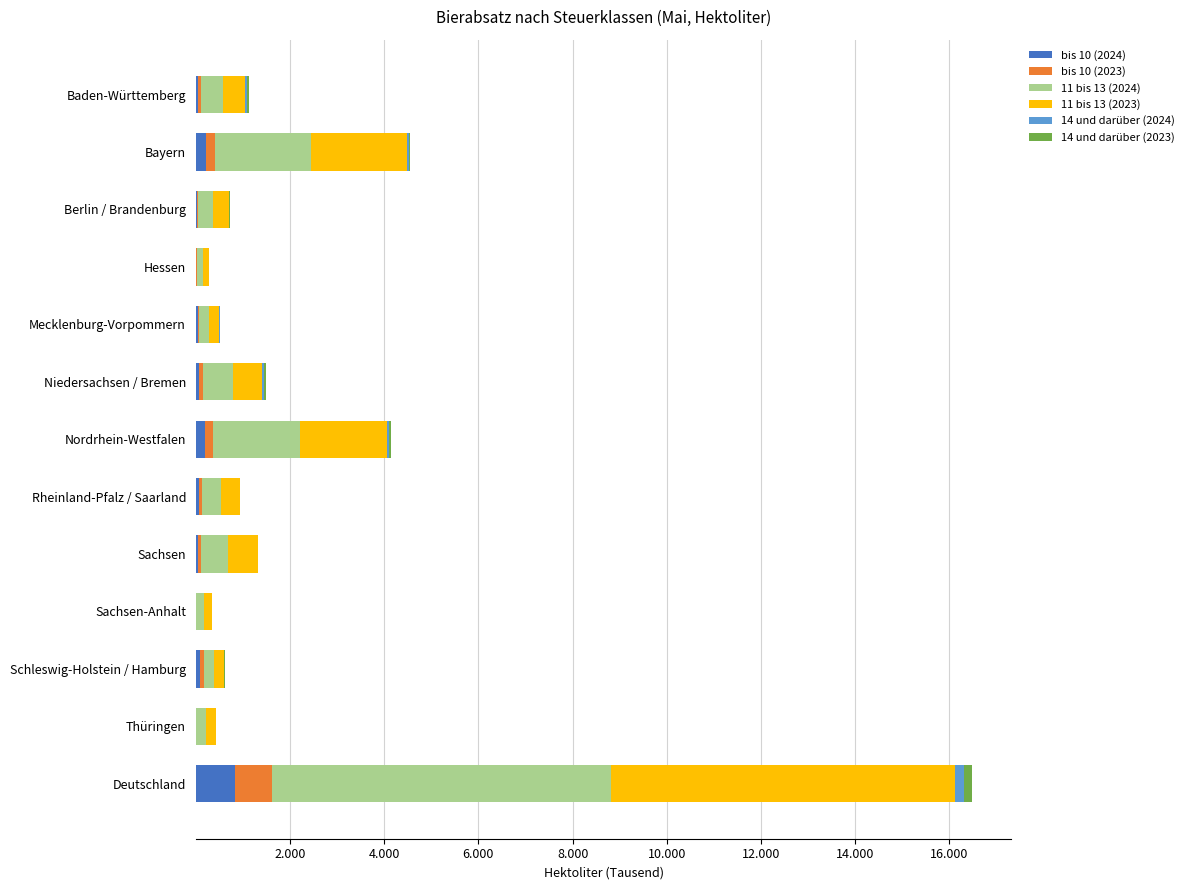

What are all the series names shown in the legend?

bis 10 (2024), bis 10 (2023), 11 bis 13 (2024), 11 bis 13 (2023), 14 und darüber (2024), 14 und darüber (2023)